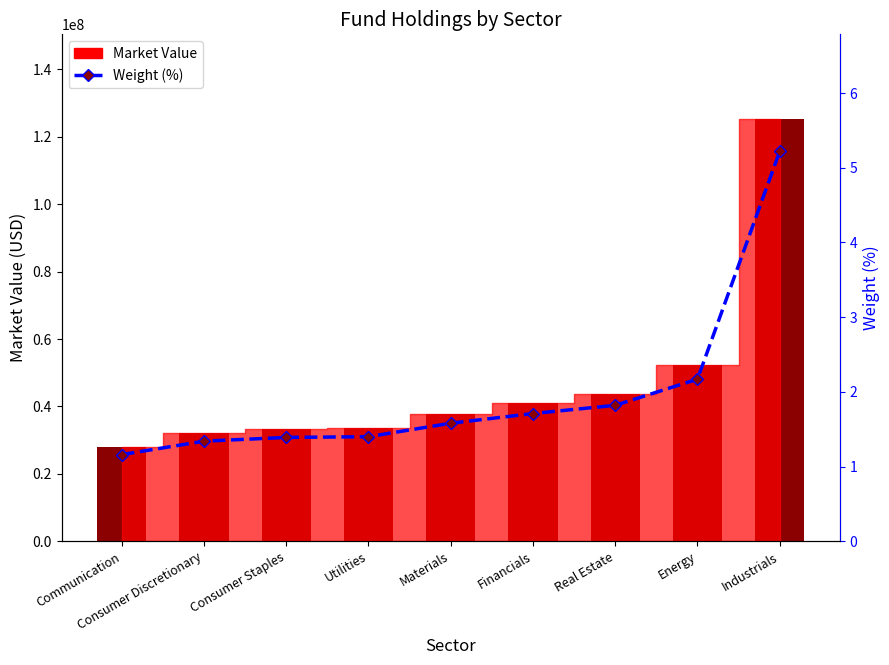

What is the approximate value of Market Value at Energy?

52182762.7